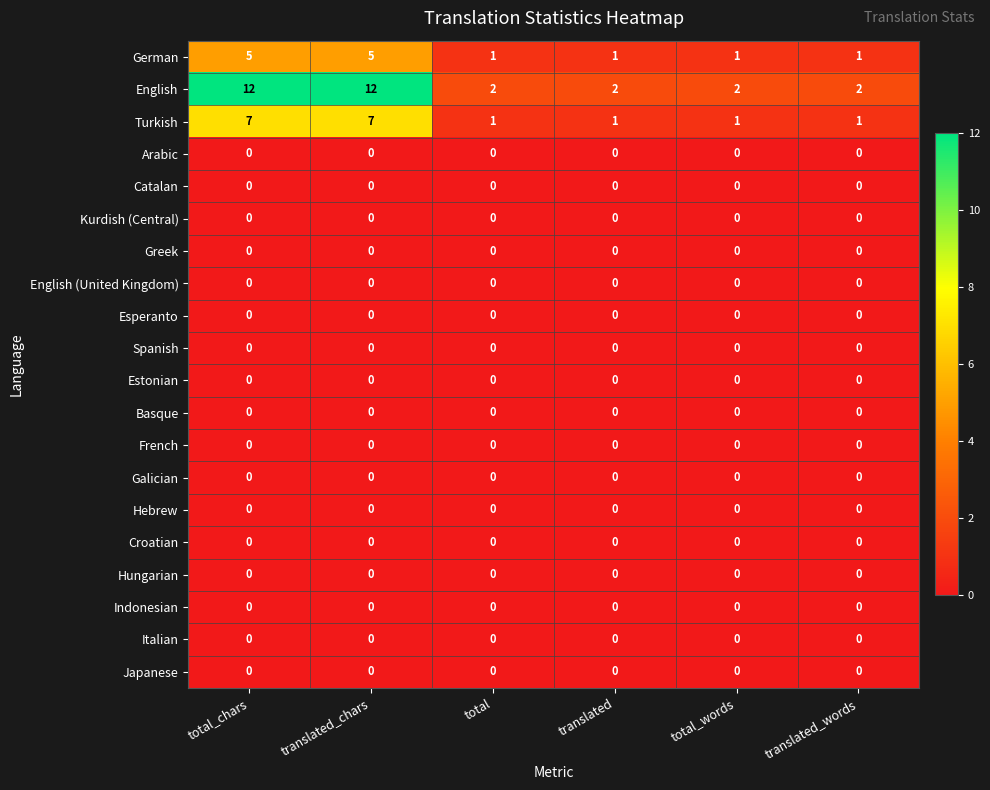

Which series has the largest total across all categories?

English